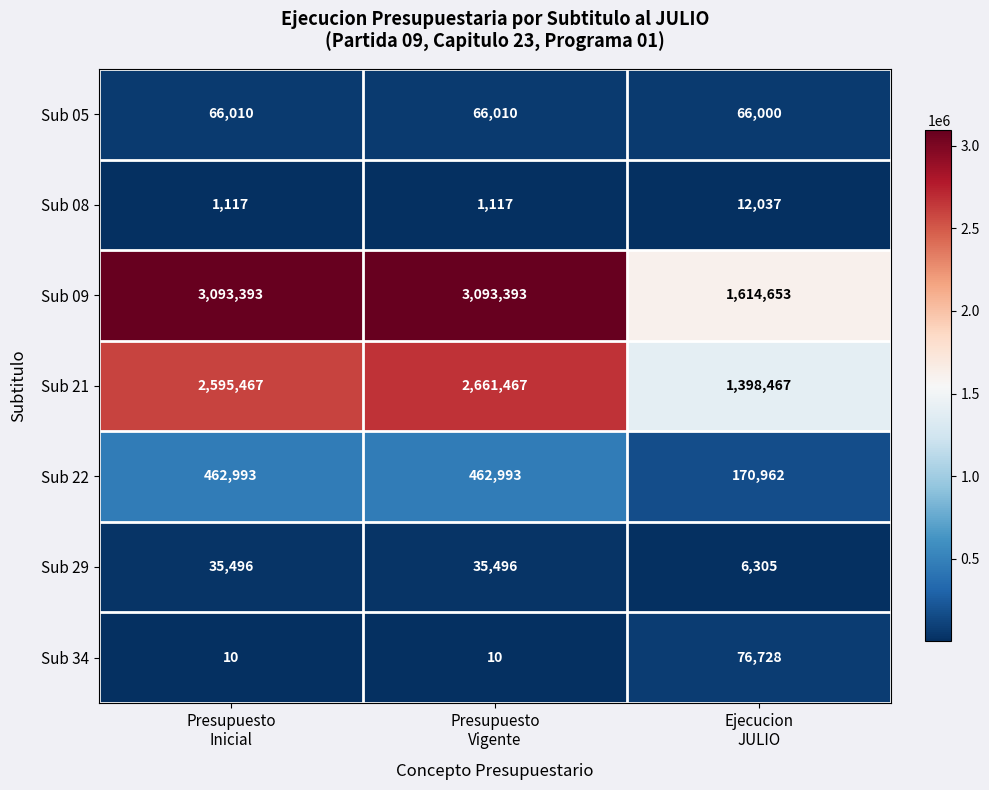

Between Presupuesto
Vigente and Ejecucion
JULIO, which series saw the biggest shift?

Sub 09